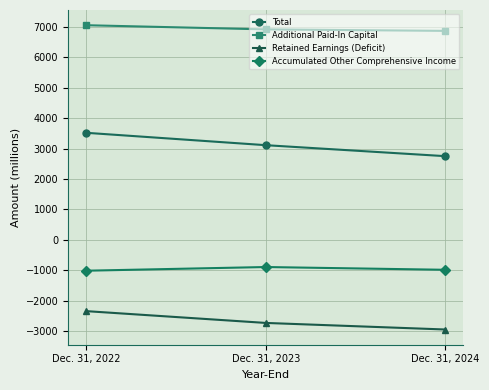

At how many categories does at least one series exceed 1235?

3